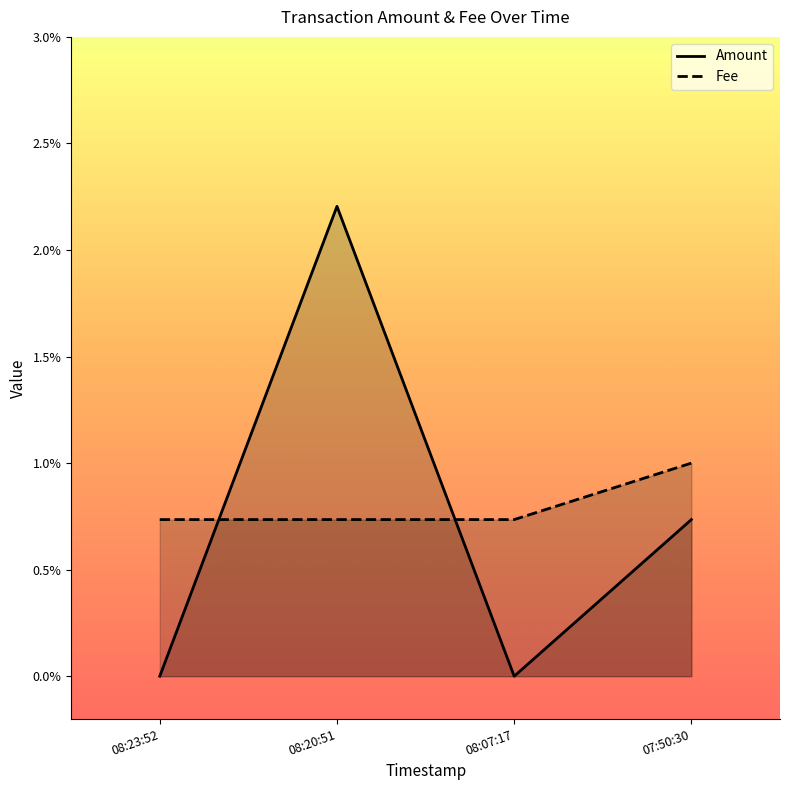

Which series has the largest total across all categories?

Fee